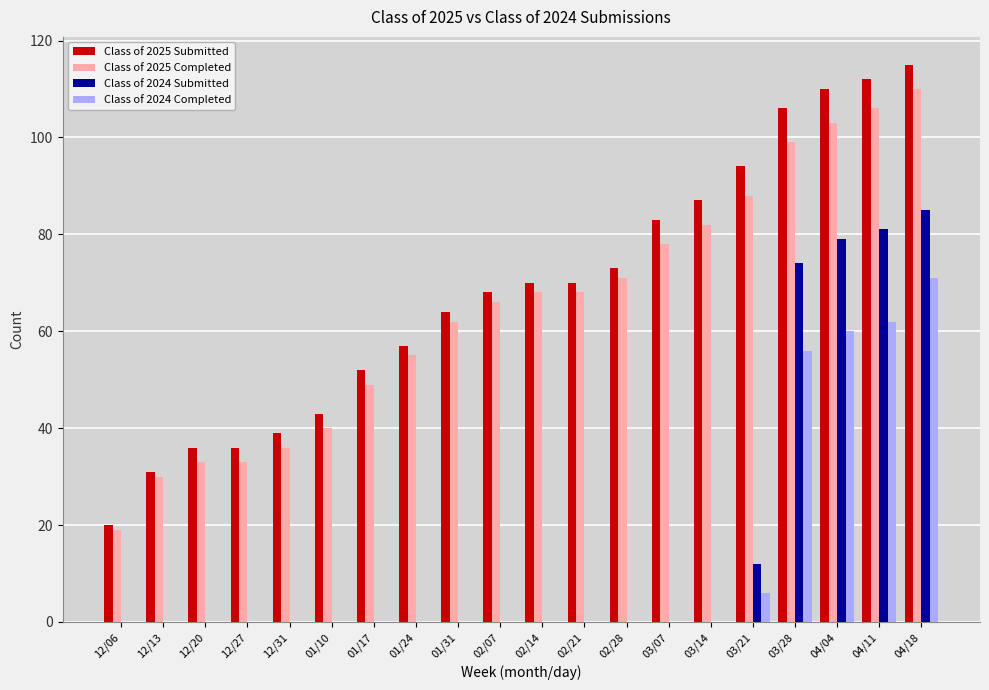

At which category is the sum across all series the highest?

04/18